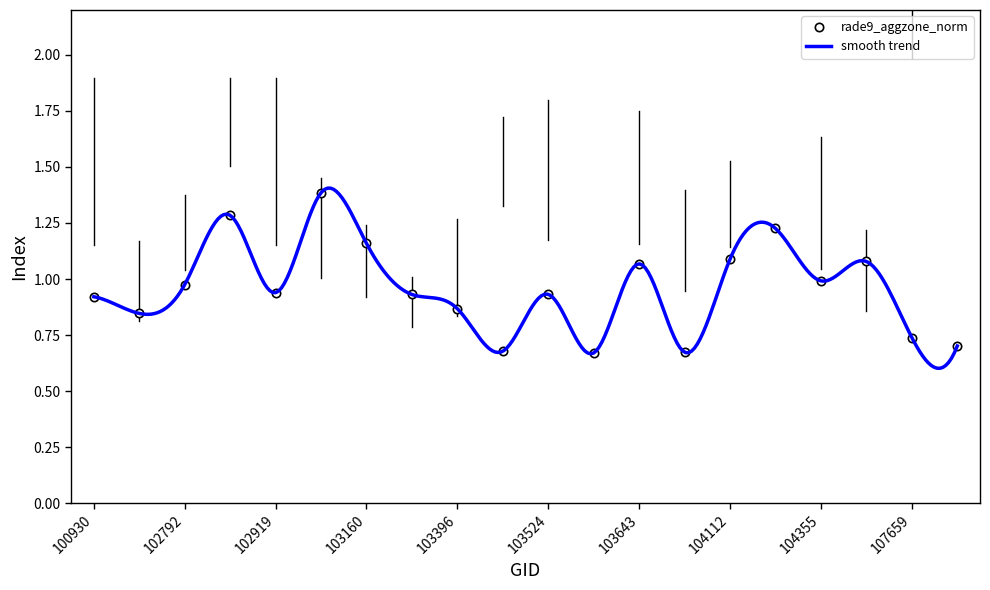

The value of rade9_aggzone_norm at 103396 is 0.5. True or false?

False